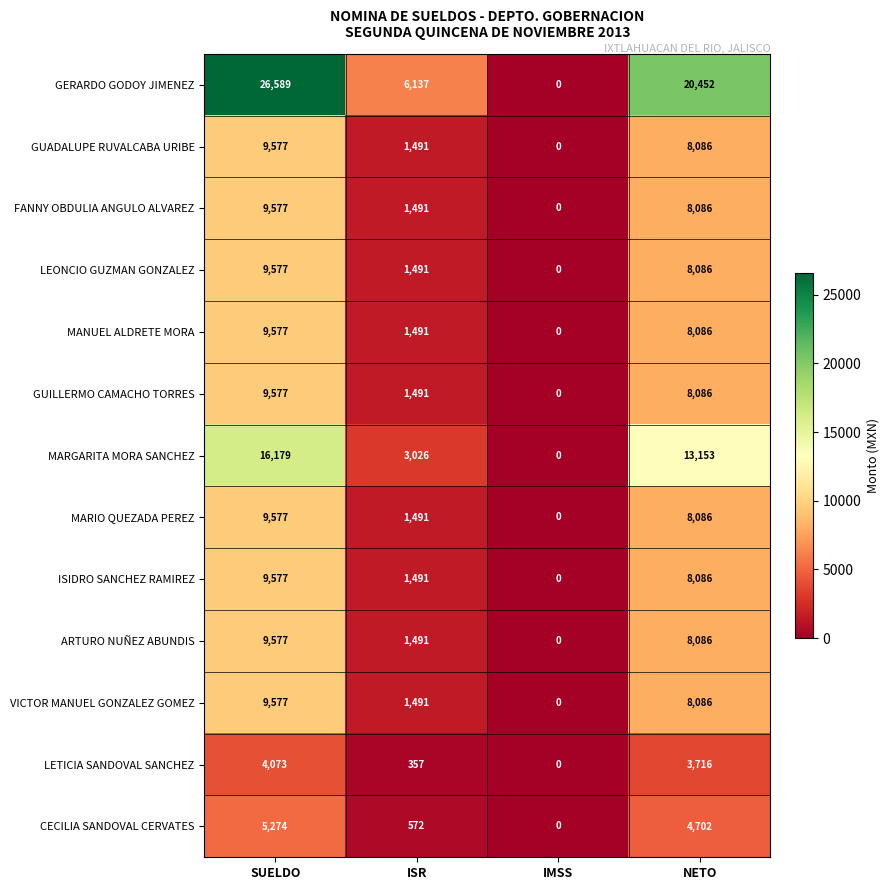

Which category has the lowest value in the CECILIA SANDOVAL CERVATES series?

IMSS